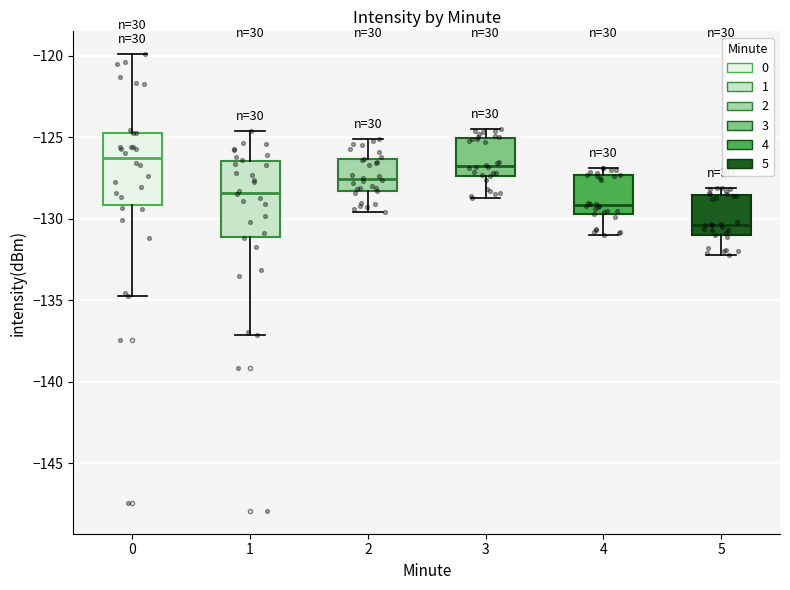

Reading left to right, read every box against the y-axis: the position of its median line, the range the box covers, and the ends of its whiskers. The values are not printed on the chart, so give them approximately, as read against the axis.

0: median -126.5, box -129.0 to -125.0, whiskers -134.5 to -120.0
1: median -128.5, box -131.0 to -126.5, whiskers -137.0 to -124.5
2: median -127.5, box -128.5 to -126.5, whiskers -129.5 to -125.0
3: median -126.5, box -127.5 to -125.0, whiskers -128.5 to -124.5
4: median -129.0, box -129.5 to -127.5, whiskers -131.0 to -127.0
5: median -130.5, box -131.0 to -128.5, whiskers -132.0 to -128.0